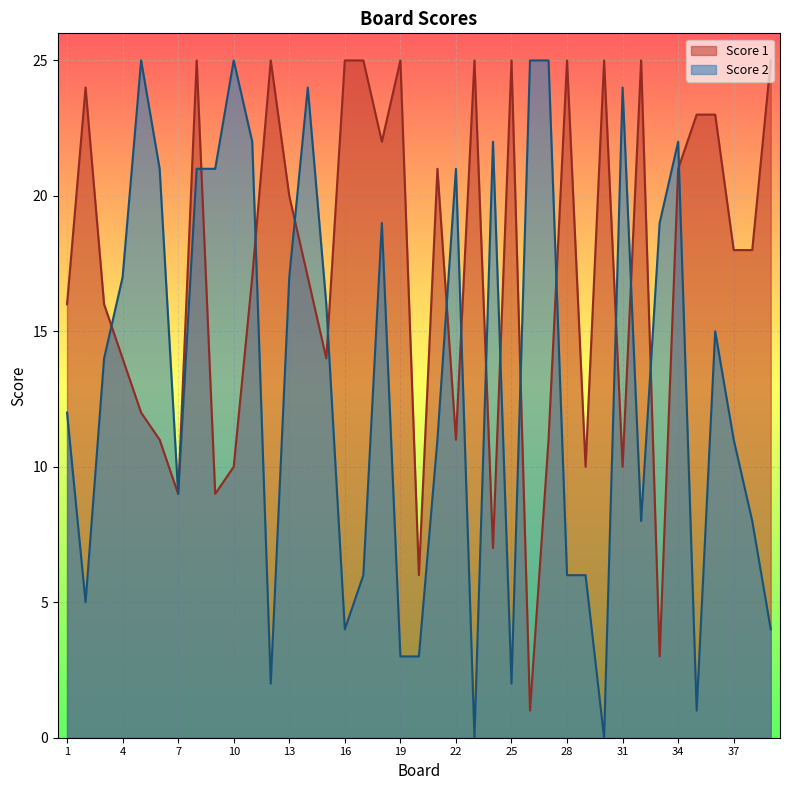

List the labels in order of Score 1 value, largest first.

8, 12, 16, 17, 19, 23, 25, 28, 30, 32, 39, 2, 35, 36, 18, 21, 34, 13, 37, 38, 11, 14, 1, 3, 4, 15, 5, 6, 22, 27, 10, 29, 31, 7, 9, 24, 20, 33, 26